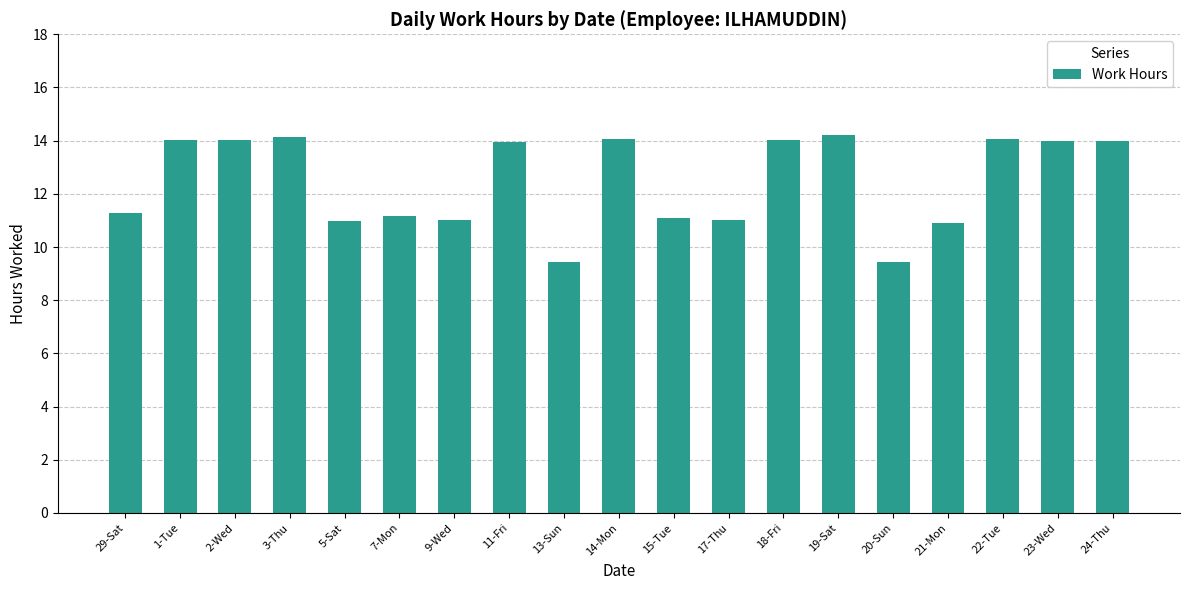

How many data points are above 13?

10